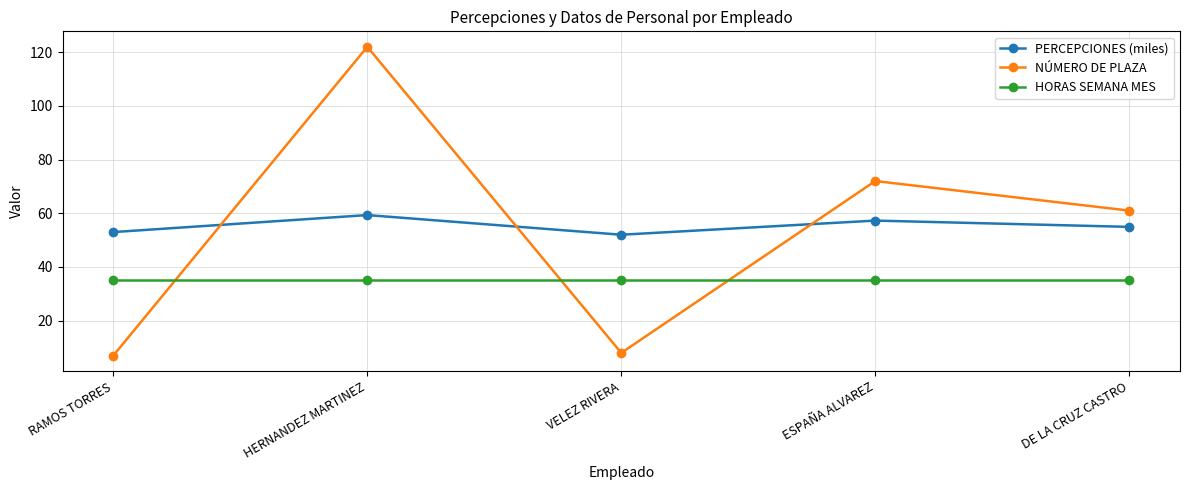

In PERCEPCIONES (miles), how many points are higher than both neighbors (excluding endpoints)?

2